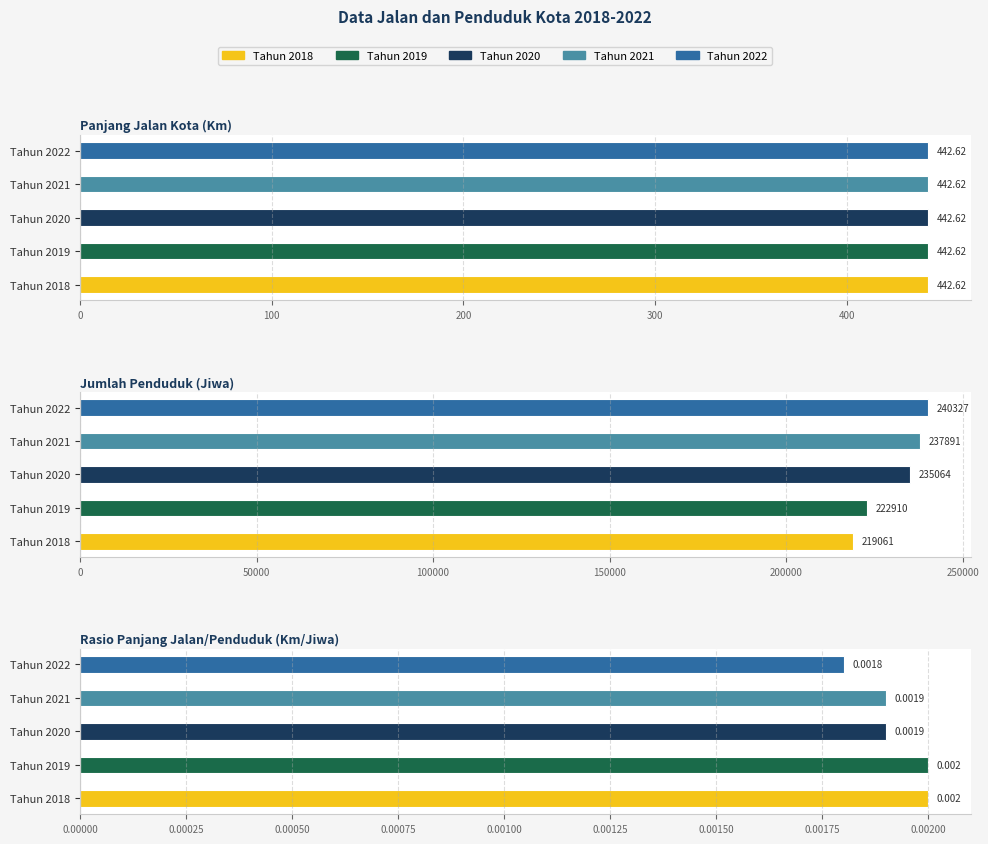

How many data points in Tahun 2022 are above 442?

2